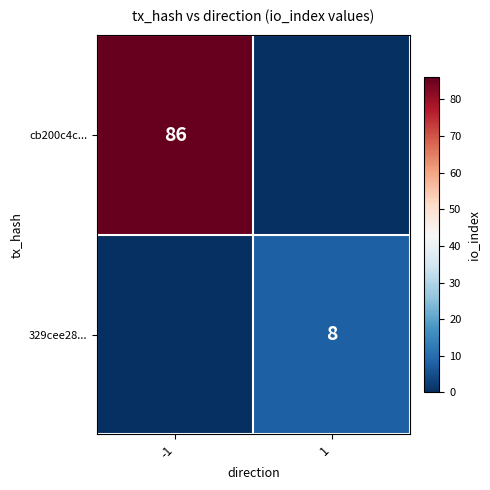

Is the value of cb200c4c... at -1 greater than the value of 329cee28... at 1?

Yes